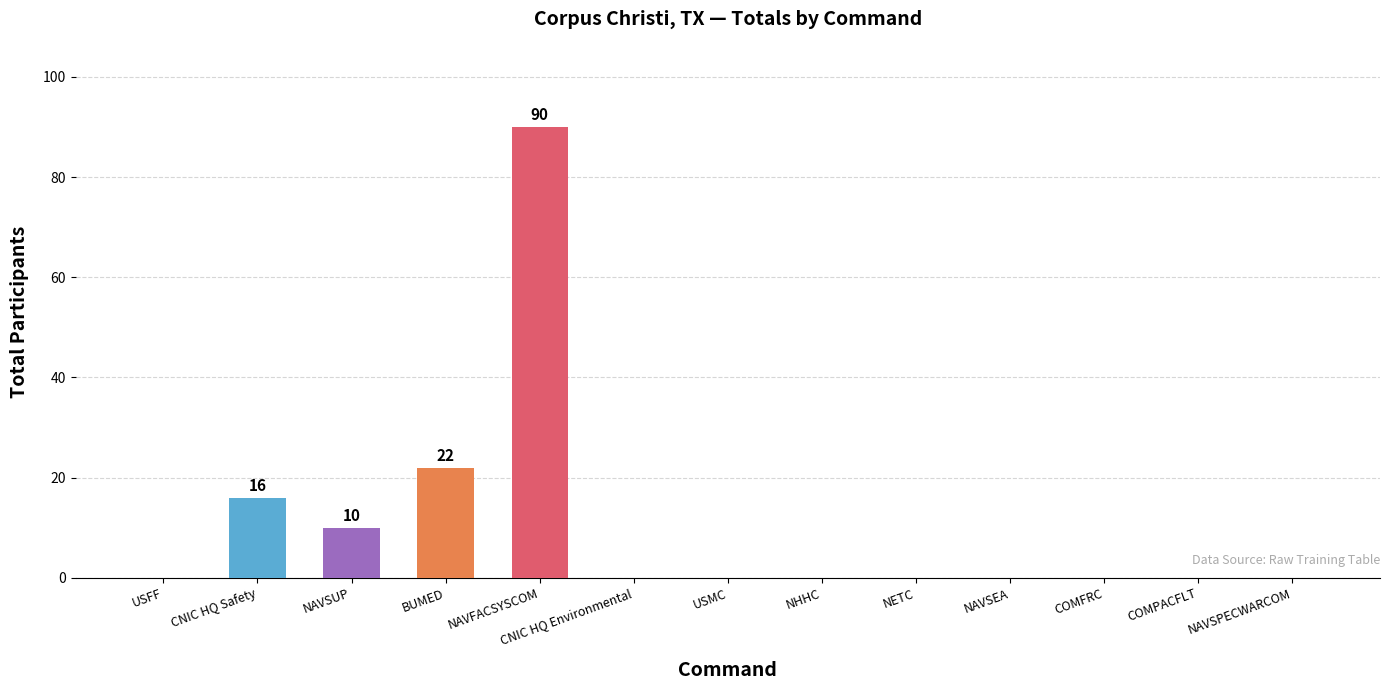

How many series are shown in this chart?

1